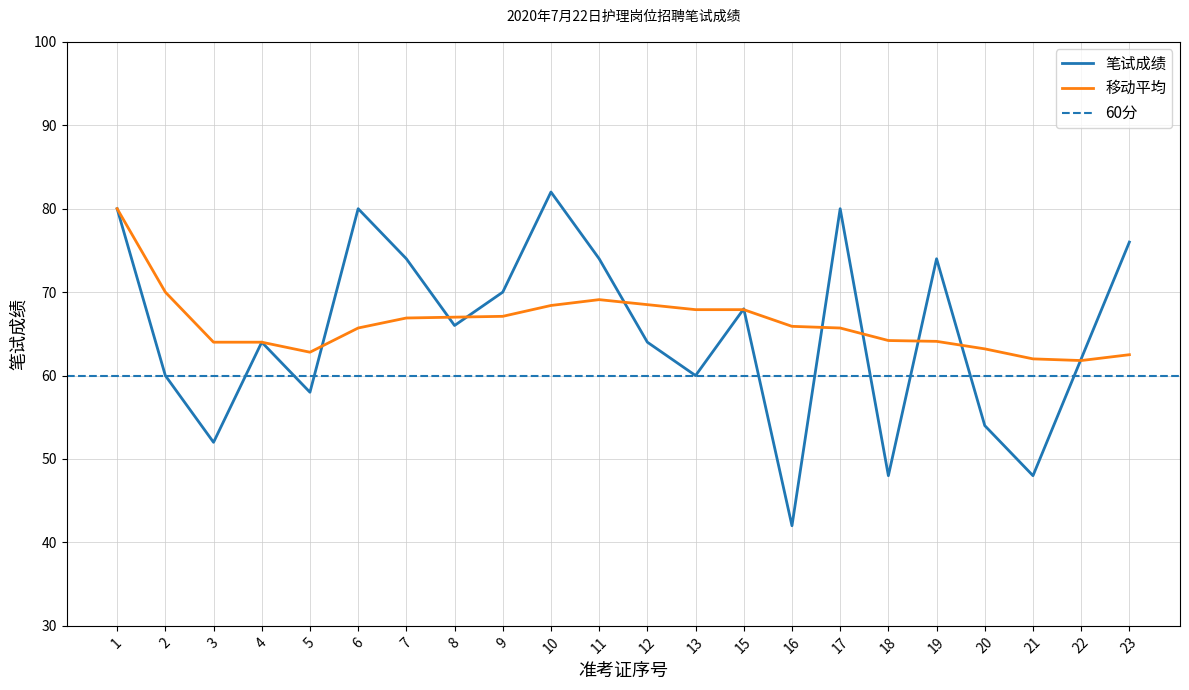

How many lines are shown in the chart?

2